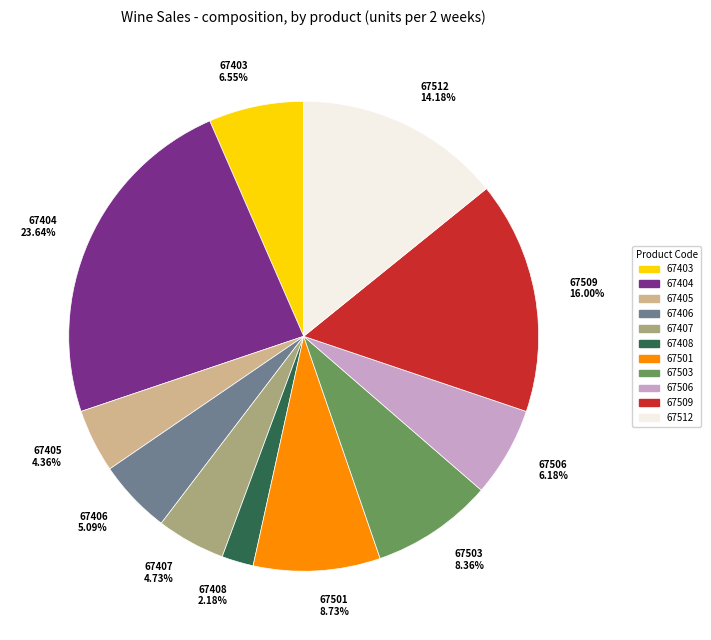

Which category has the smallest portion of the pie?

67408